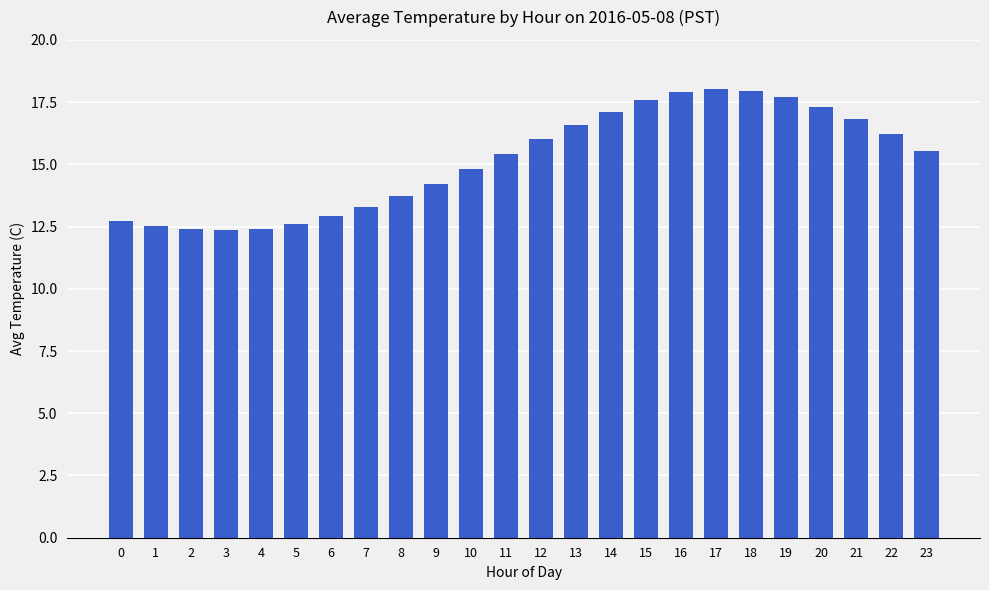

What is the minimum value shown in the chart?

12.4